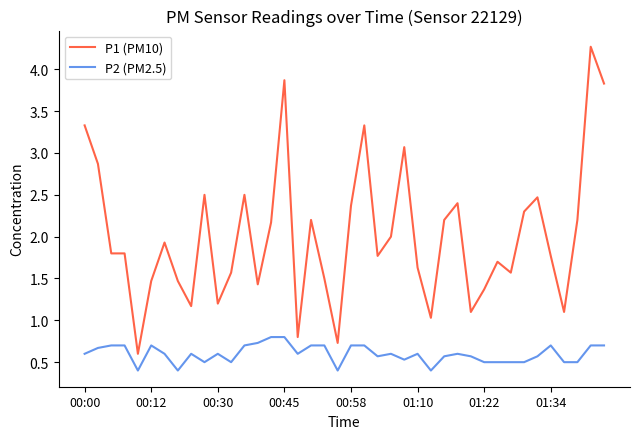

How many series are shown in this chart?

2